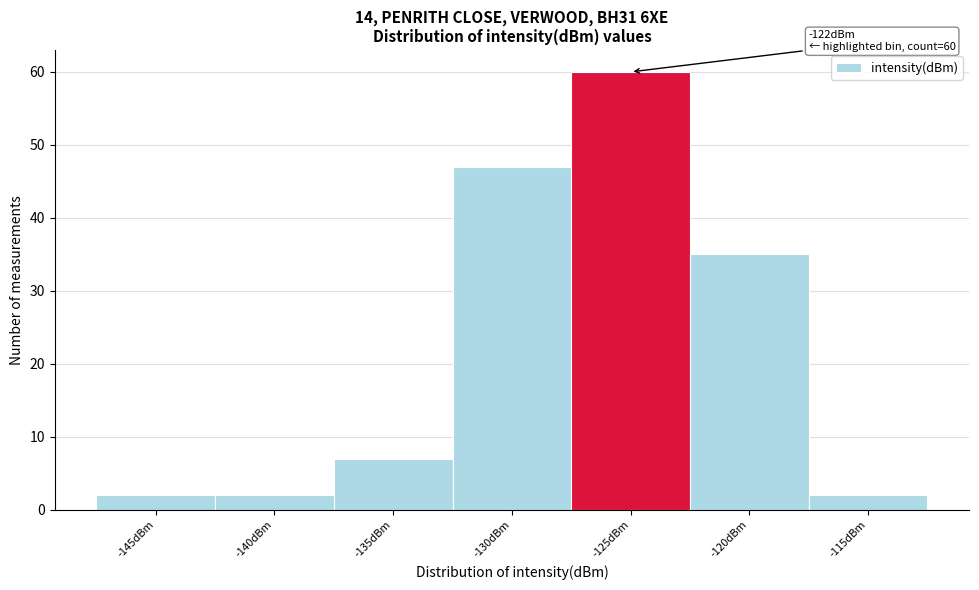

Reading left to right, list all the values displayed in this chart.

2	2	7	47	60	35	2